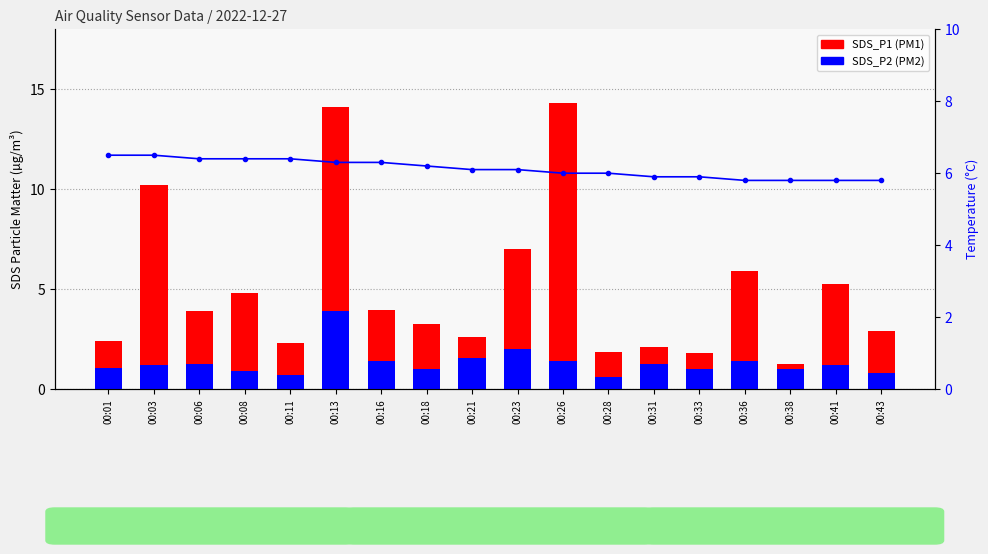

What is the difference between the SDS_P1 values at 00:36 and 00:08?

1.1